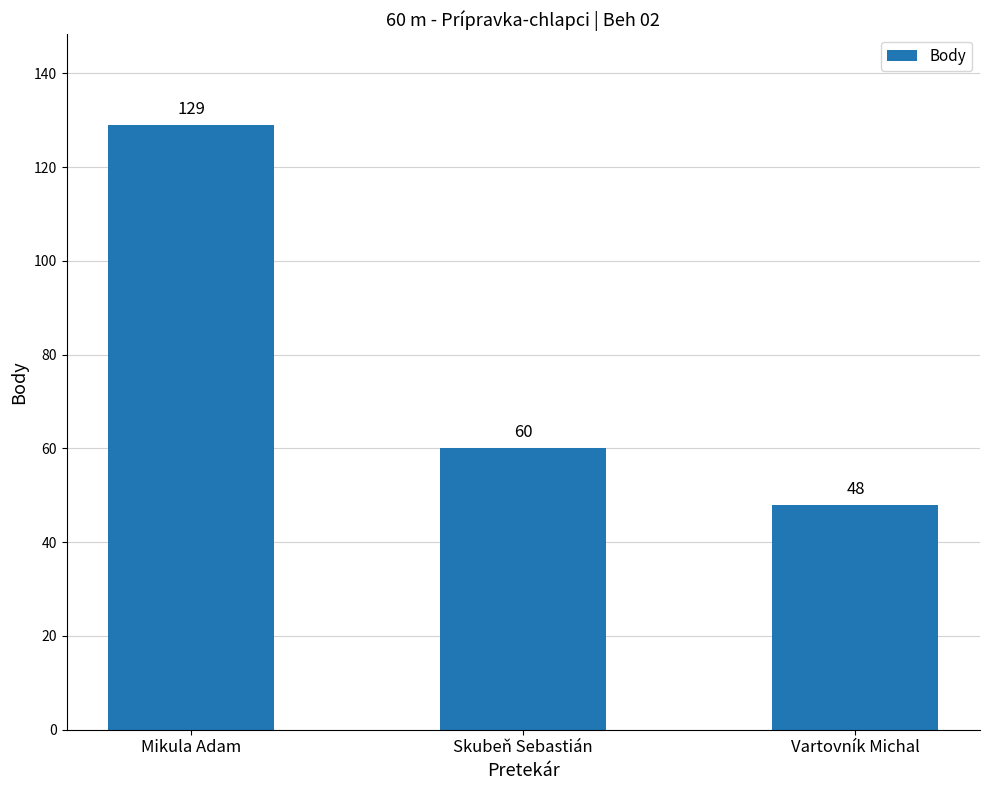

Reading left to right, list all the values displayed in this chart.

129	60	48